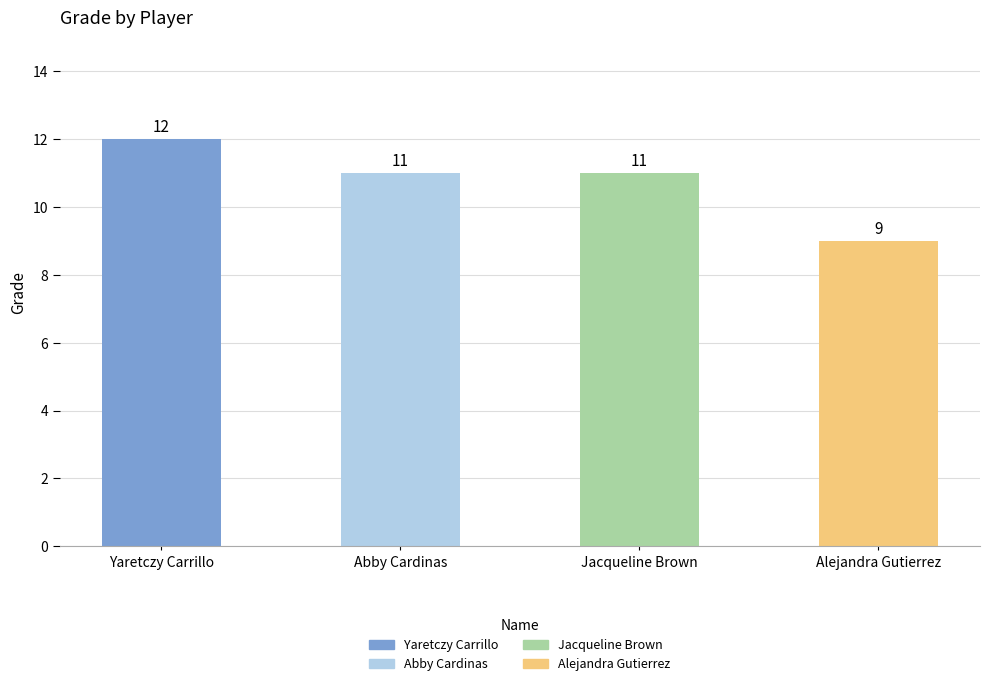

What is the difference between the maximum and minimum values?

3